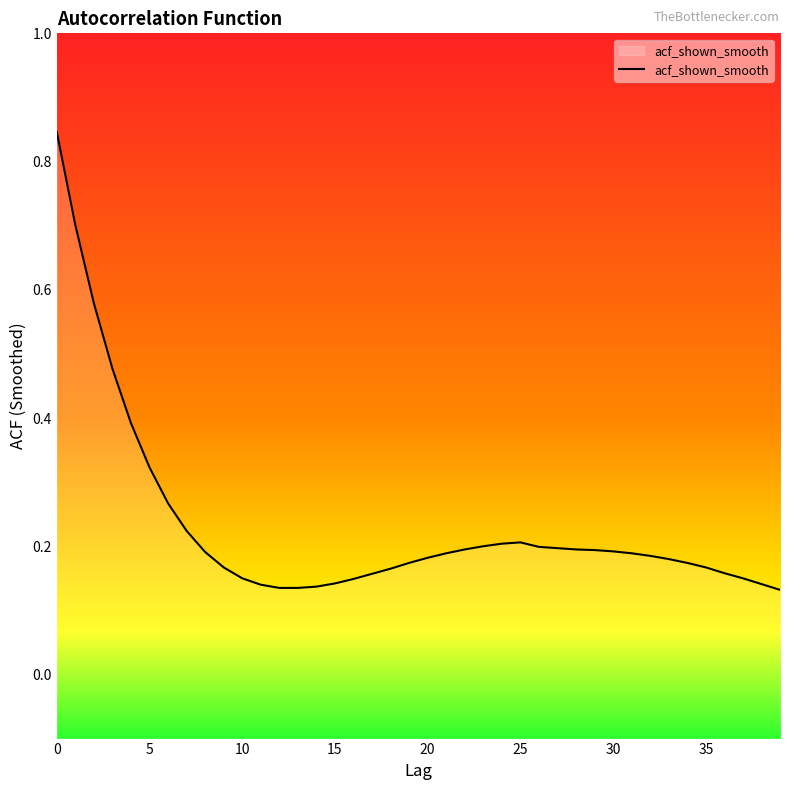

What is the sum of all values?

9.3